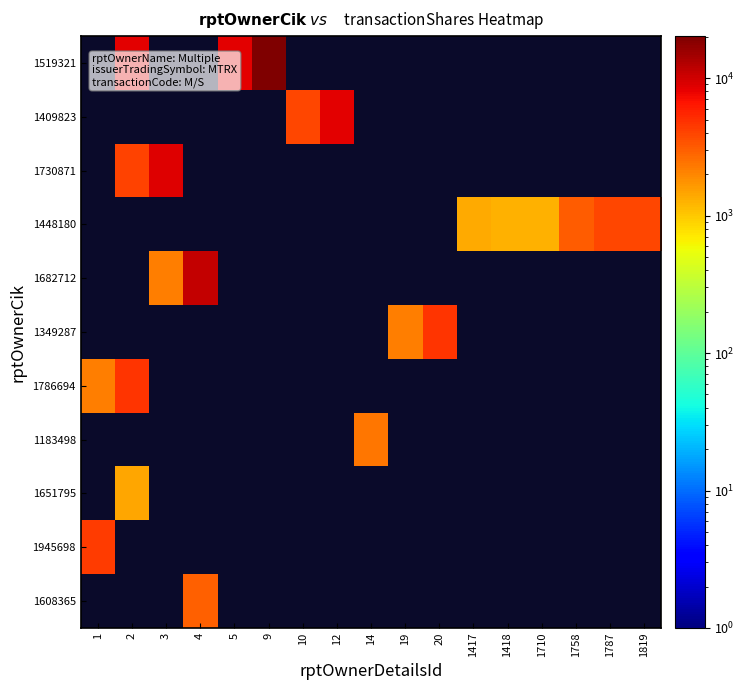

Between 5 and 9, which is larger?

9